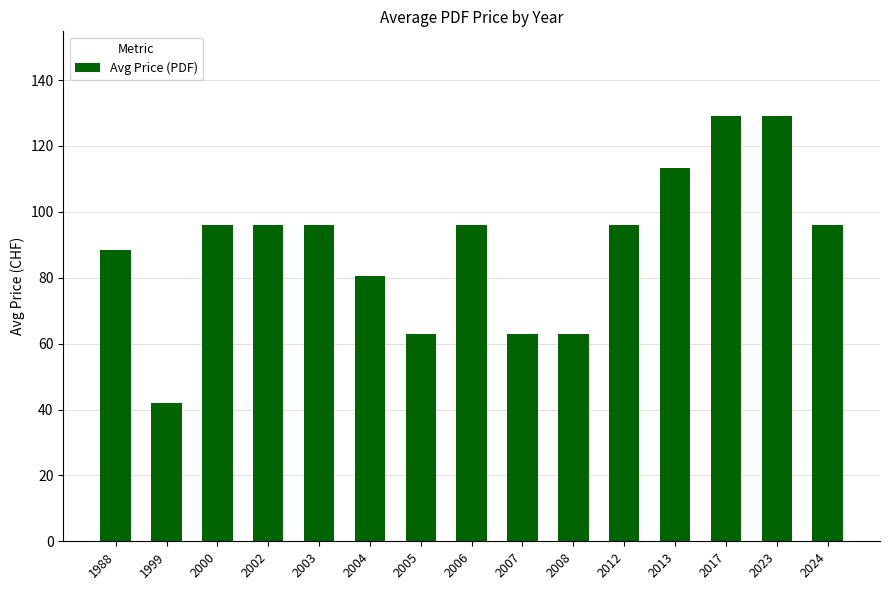

How many bars are there in total?

15